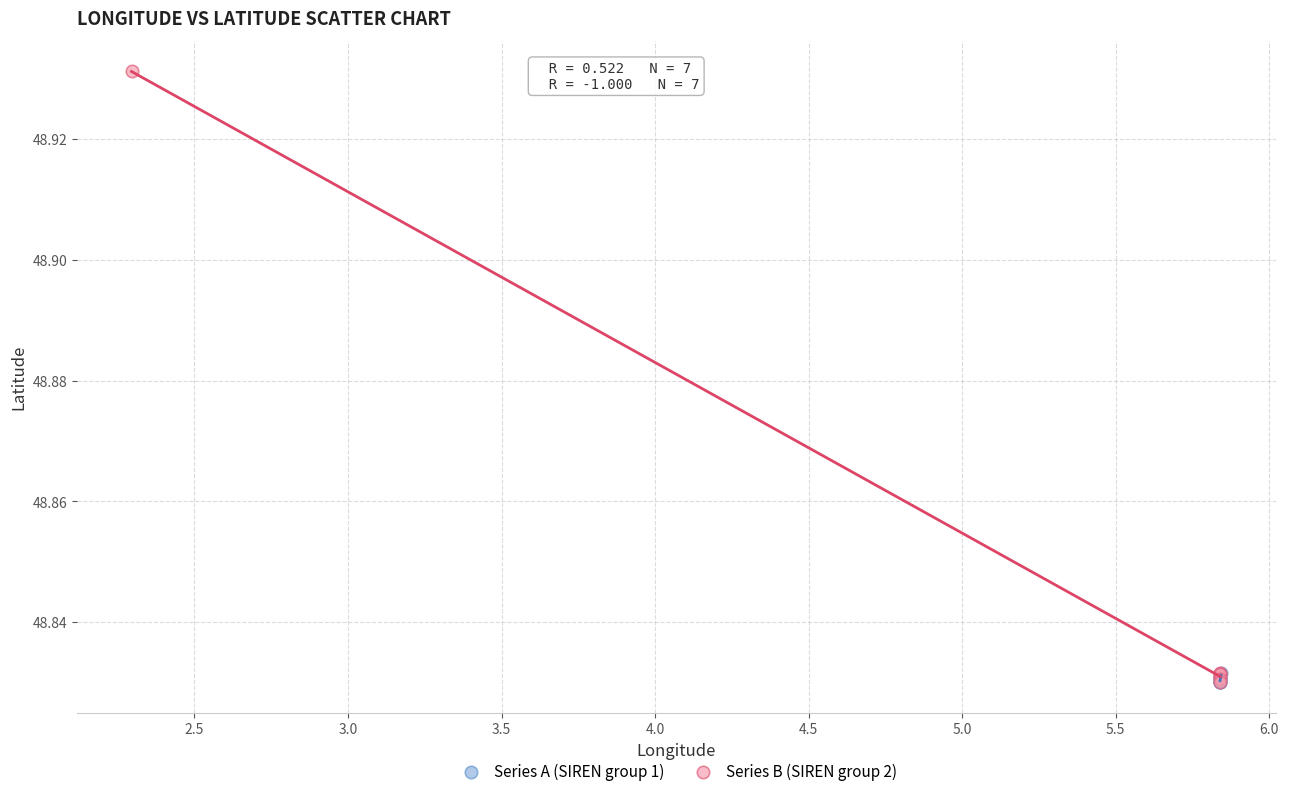

Which series reaches the maximum Y coordinate?

Series B (SIREN group 2)